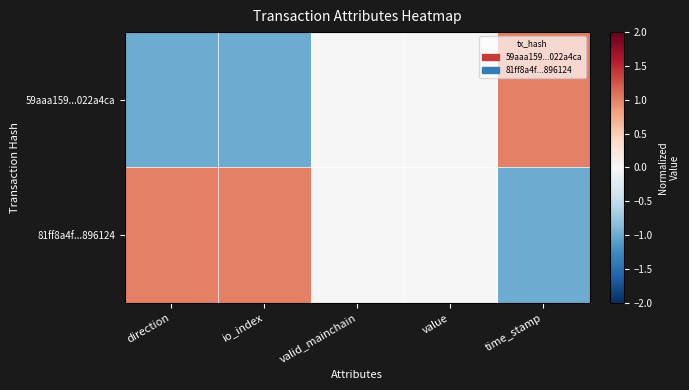

At which category is the sum across all series the highest?

direction